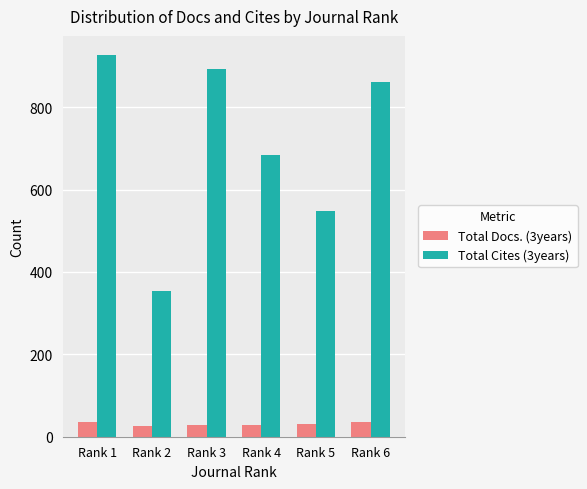

What are all the series names shown in the legend?

Total Docs. (3years), Total Cites (3years)